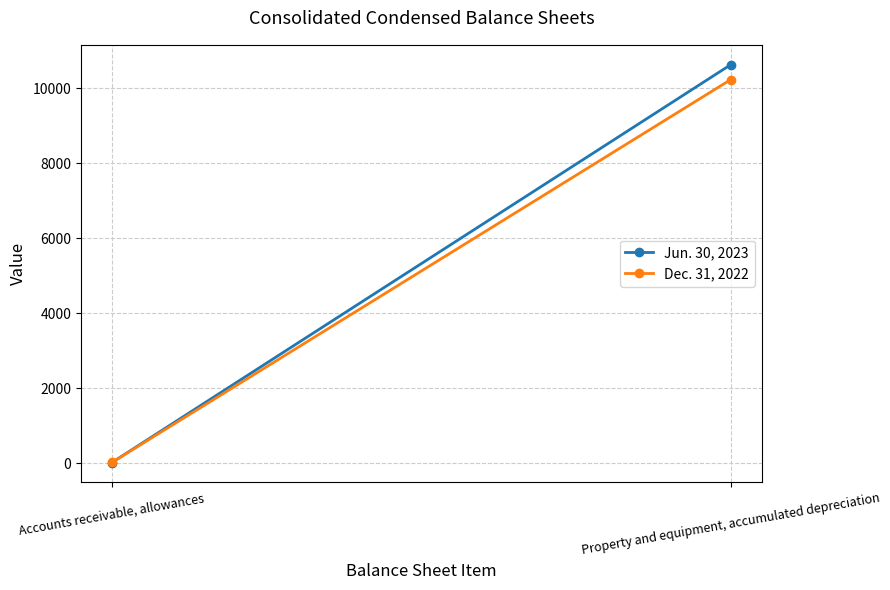

Which series has the largest total across all categories?

Jun. 30, 2023